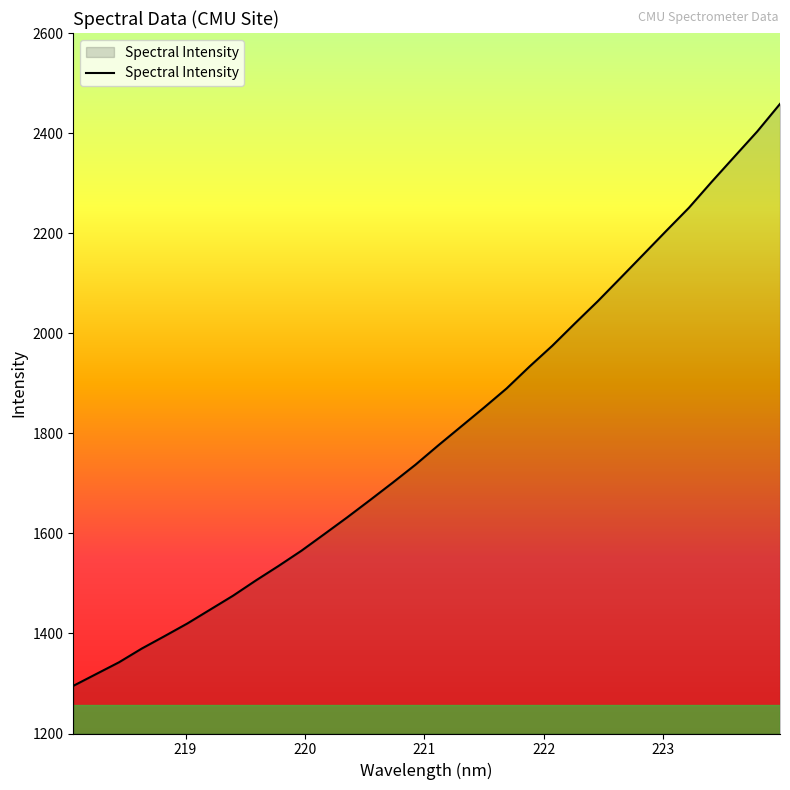

What is the greatest value displayed?

2458.3